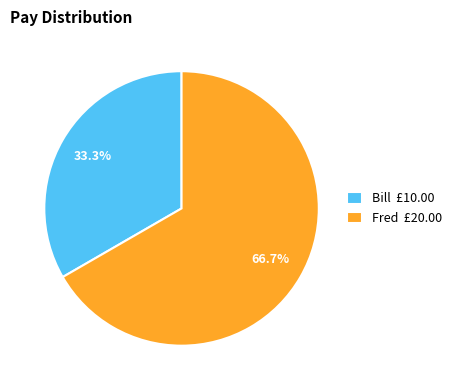

Which category has the biggest portion of the pie?

Fred